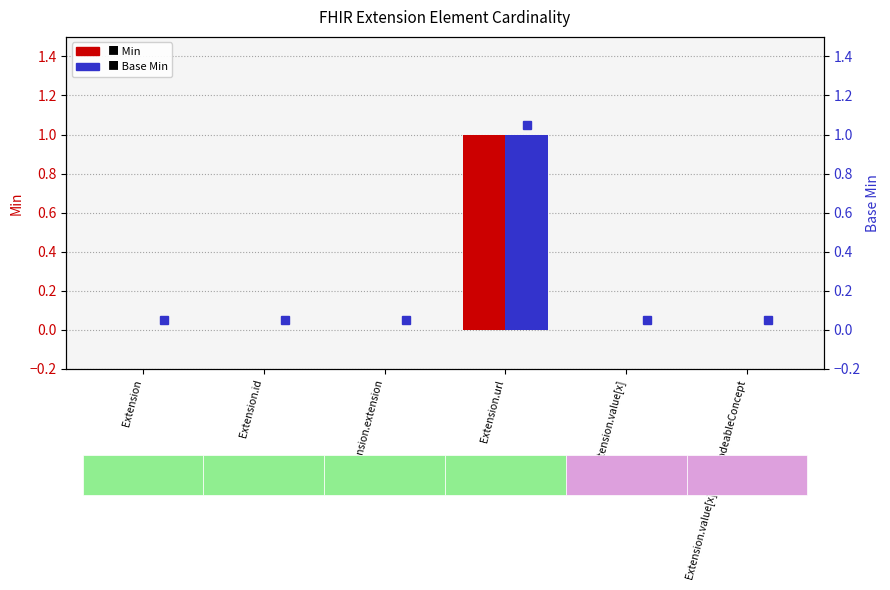

True or false: Min has a value of 0 at Extension.id.

True